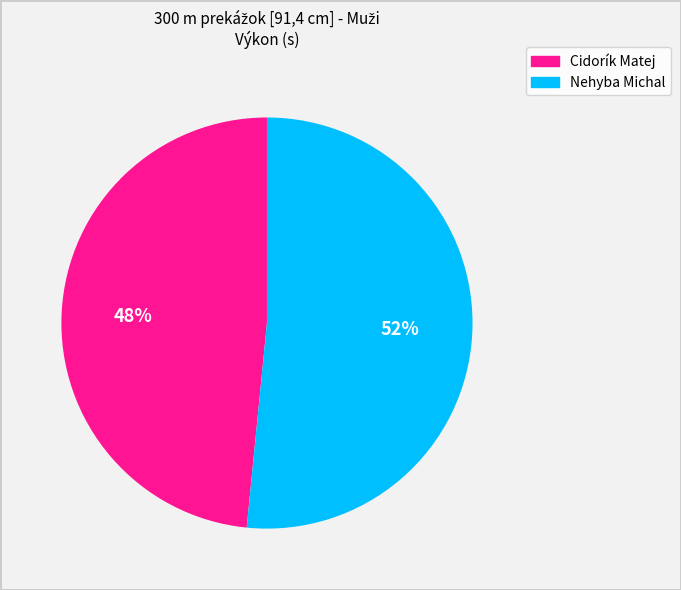

Is there any slice that represents more than half of the pie?

Yes